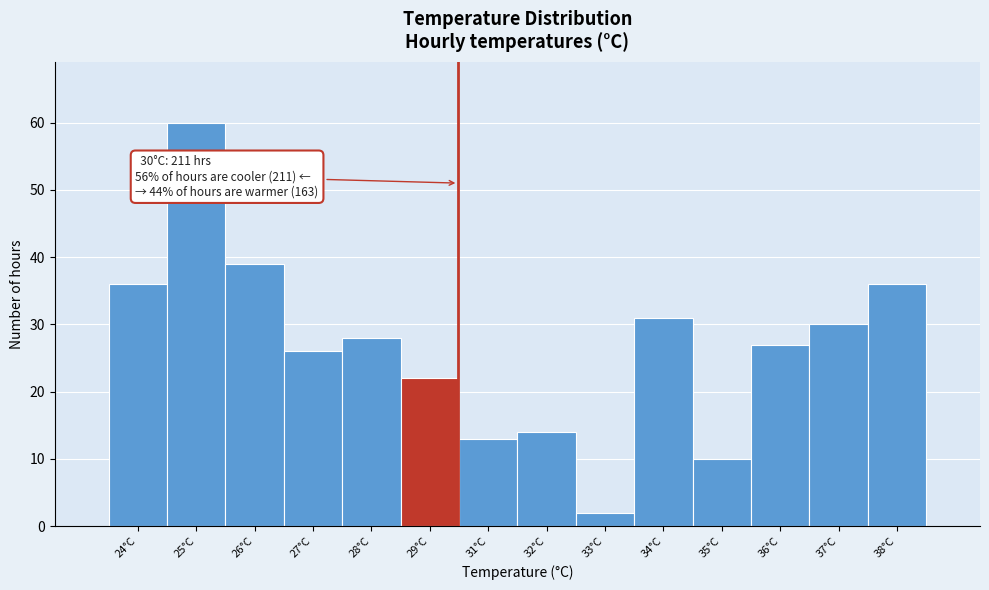

Reading right to left, list all the values displayed in this chart.

38°C=36	37°C=30	36°C=27	35°C=10	34°C=31	33°C=2	32°C=14	31°C=13	29°C=22	28°C=28	27°C=26	26°C=39	25°C=60	24°C=36